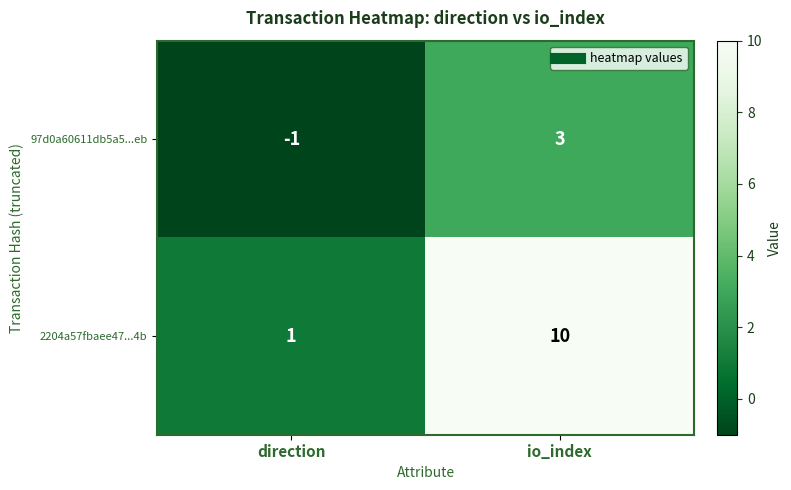

What is the difference between the maximum and minimum values in the 2204a57fbaee47...4b series?

9